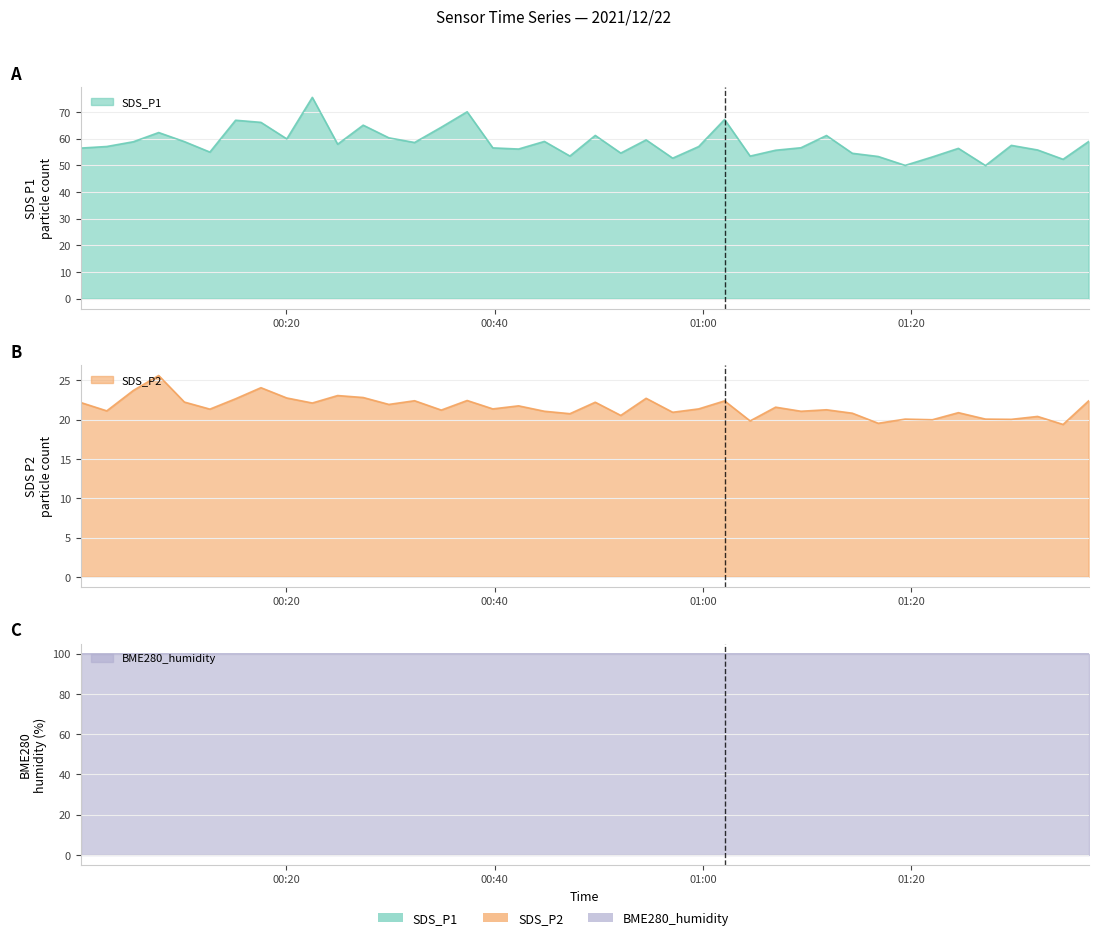

At which label is SDS_P1 closest to 62?

2021/12/22 00:07:45